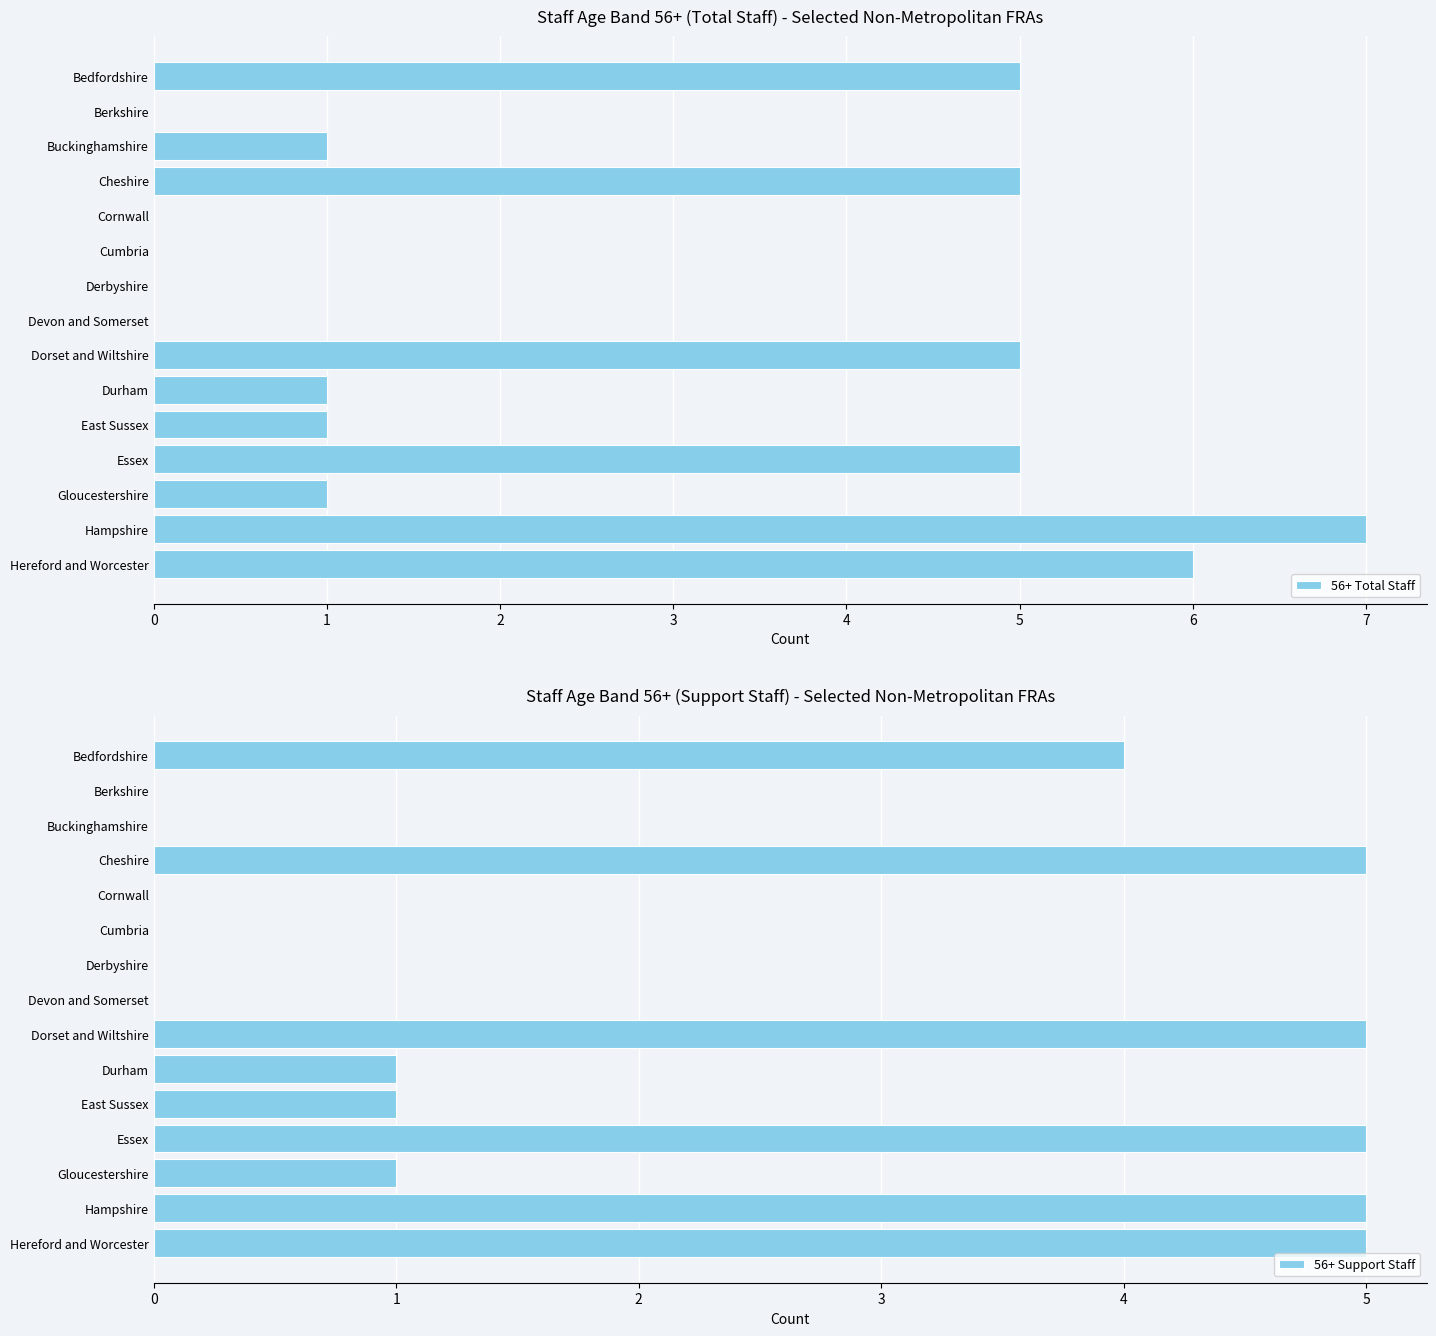

List the series in order of their overall mean, highest first.

56+ Total Staff, 56+ Support Staff